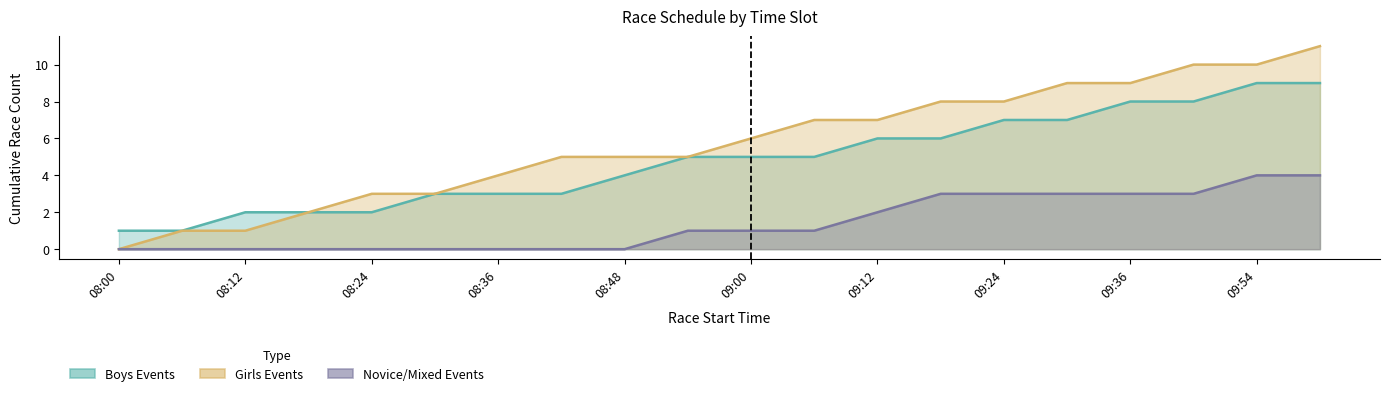

Does the chart have visible grid lines?

No